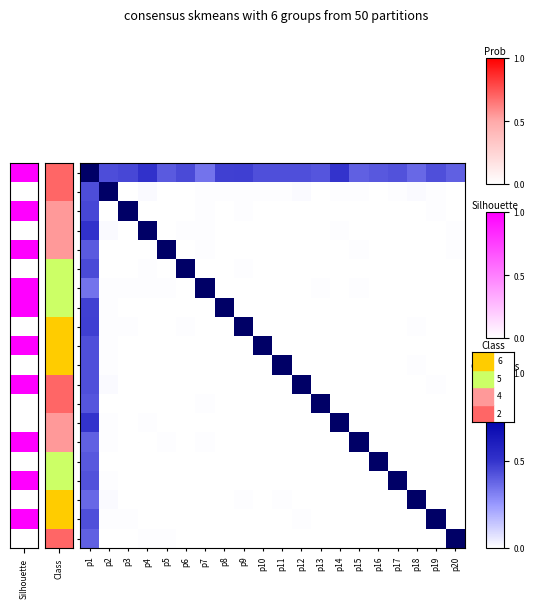

Rank the series at p8 from highest to lowest value.

p8, p1, p2, p3, p4, p5, p6, p7, p9, p10, p11, p12, p13, p14, p15, p16, p17, p18, p19, p20